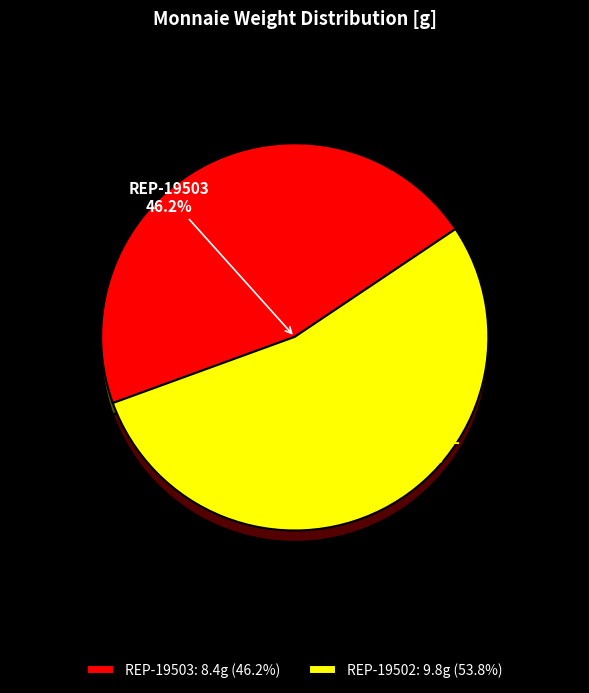

The REP-19503 slice represents 46% of the pie. True or false?

True